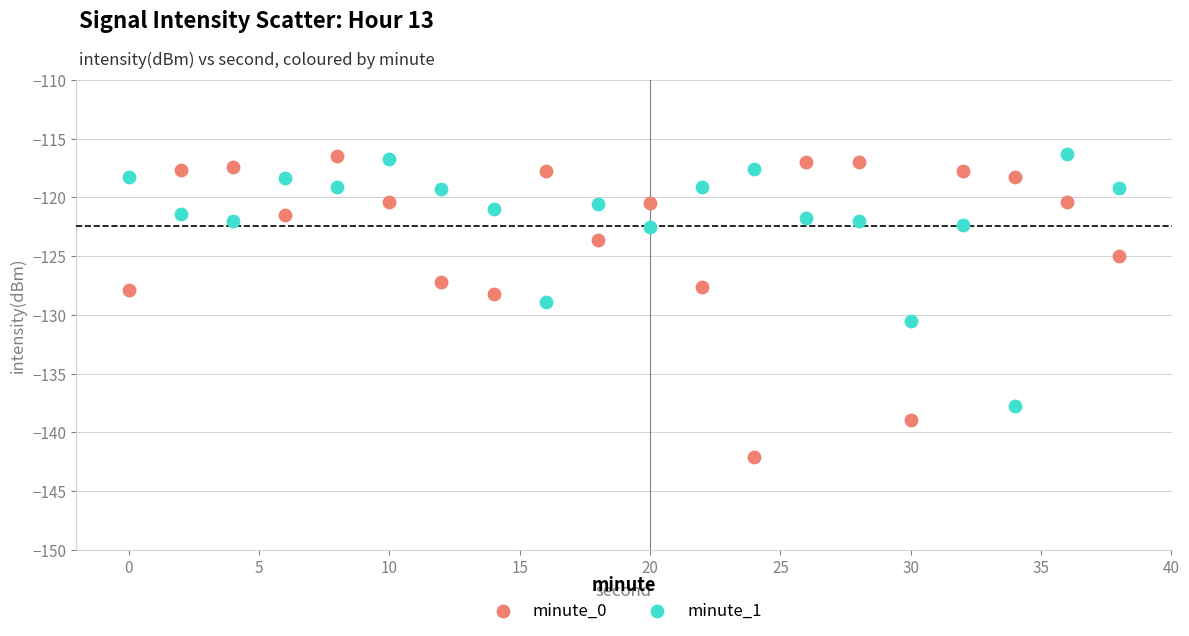

Which series contains the lowest Y value?

minute_0